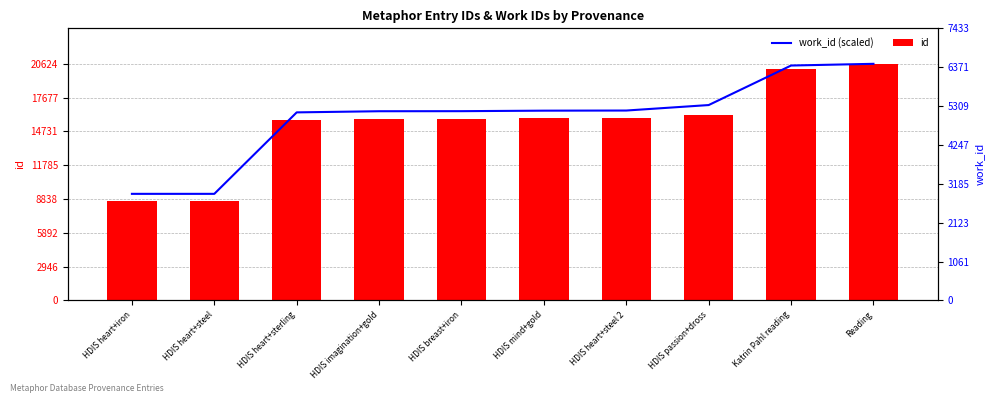

What is the difference between the maximum and minimum values in the id series?

12004.0